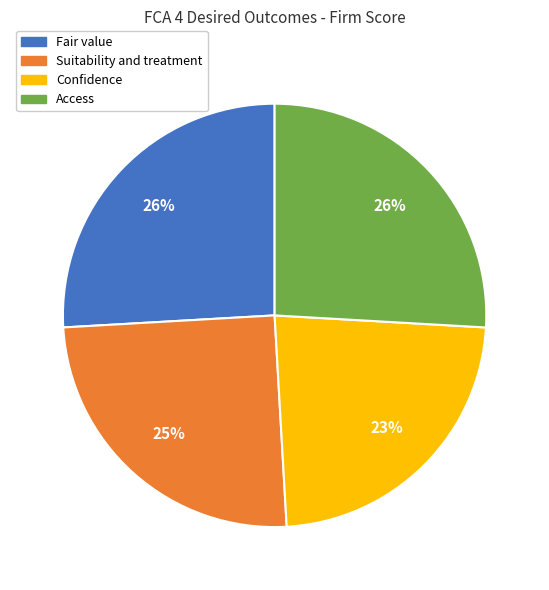

Is the sum of Fair value and Suitability and treatment greater than half?

Yes